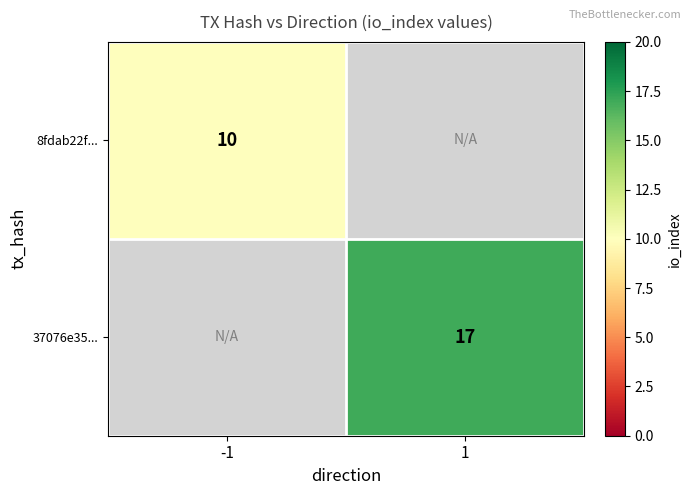

Is the value of 37076e35... at 1 greater than the value of 8fdab22f... at -1?

Yes